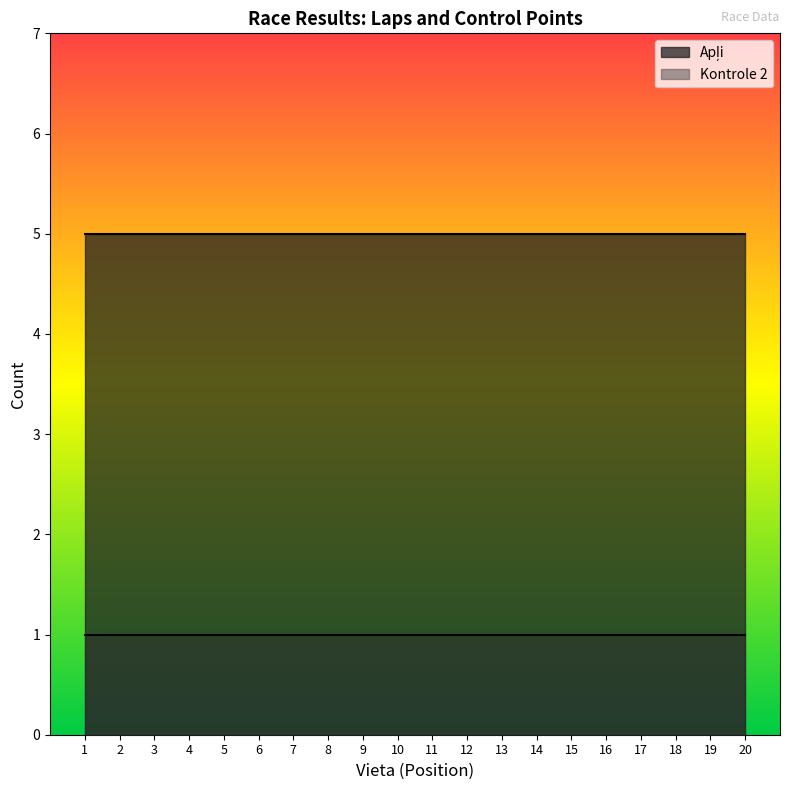

What is the spread (max minus min) of values at 8?

4